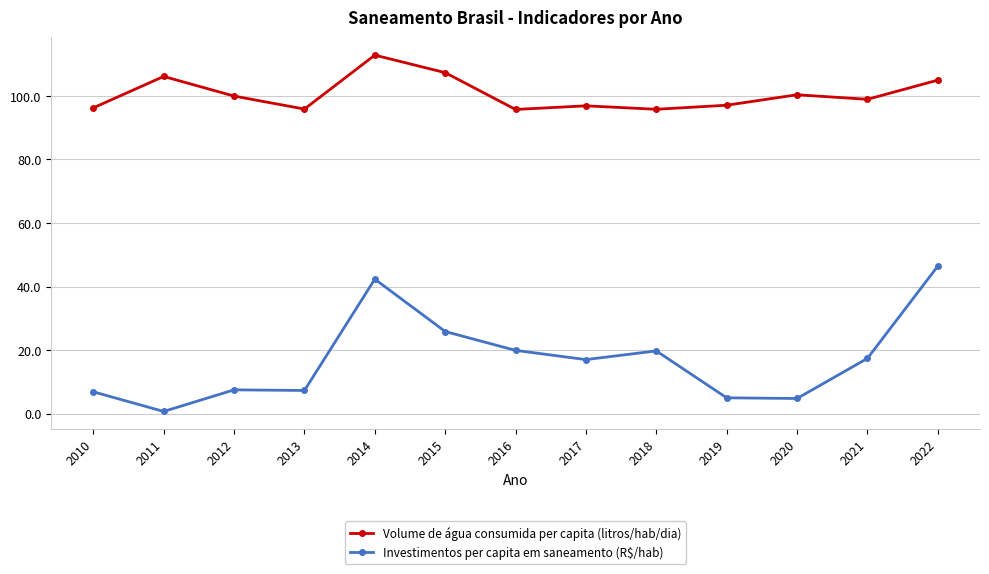

At which category does the chart reach its minimum across all series?

2011